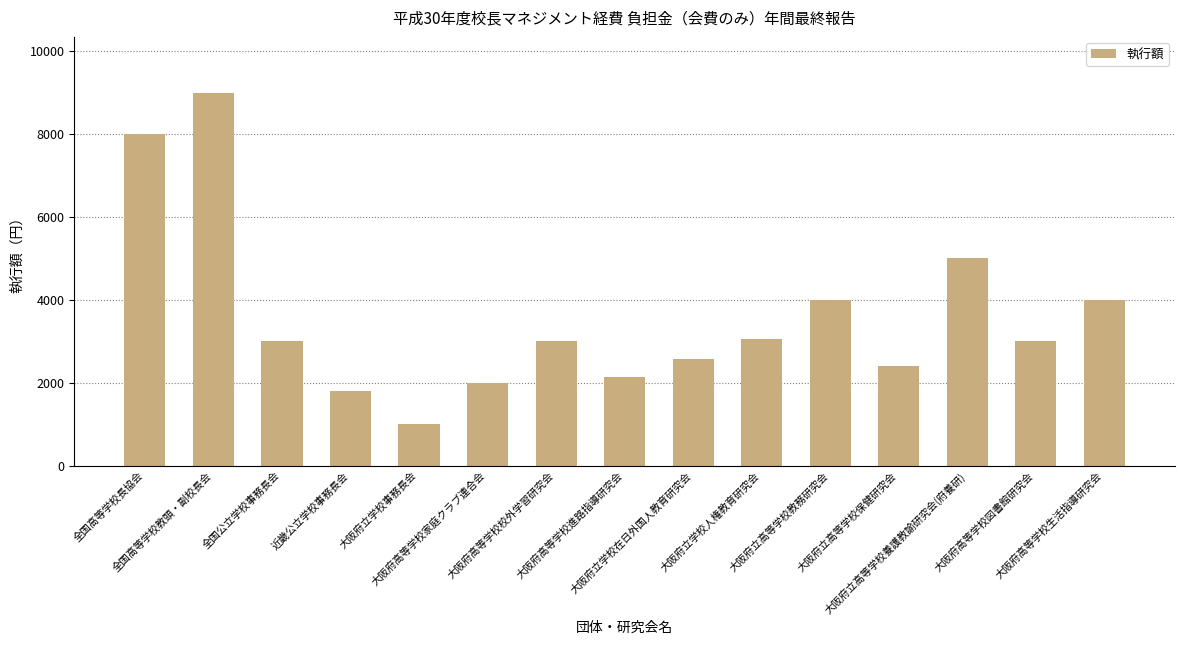

Reading right to left, extract all data points from this chart.

4000	3000	5000	2400	4000	3050	2580	2150	3000	2000	1000	1800	3000	9000	8000